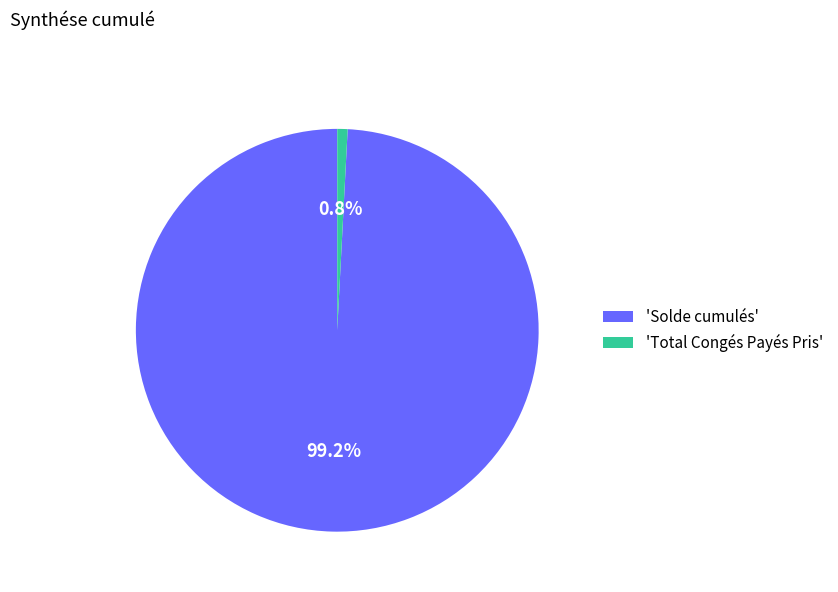

Which slice is the smallest?

'Total Congés Payés Pris'